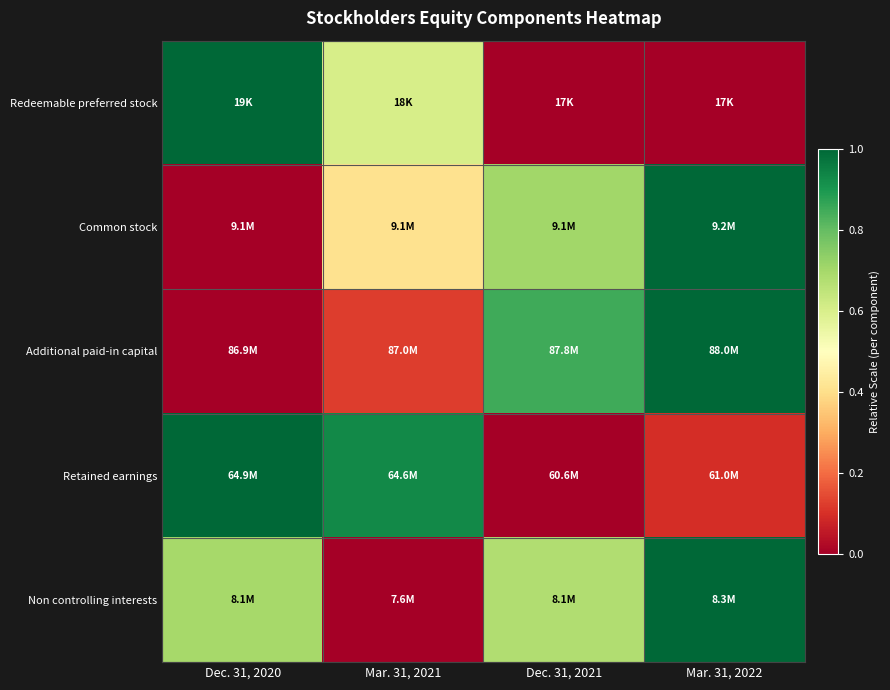

Reading right to left, extract all data points from this chart.

Redeemable preferred stock: Mar. 31, 2022=0.0	Dec. 31, 2021=0.0	Mar. 31, 2021=0.6	Dec. 31, 2020=1.0
Common stock: Mar. 31, 2022=1.0	Dec. 31, 2021=0.7	Mar. 31, 2021=0.4	Dec. 31, 2020=0.0
Additional paid-in capital: Mar. 31, 2022=1.0	Dec. 31, 2021=0.8	Mar. 31, 2021=0.1	Dec. 31, 2020=0.0
Retained earnings: Mar. 31, 2022=0.1	Dec. 31, 2021=0.0	Mar. 31, 2021=0.9	Dec. 31, 2020=1.0
Non controlling interests: Mar. 31, 2022=1.0	Dec. 31, 2021=0.7	Mar. 31, 2021=0.0	Dec. 31, 2020=0.7